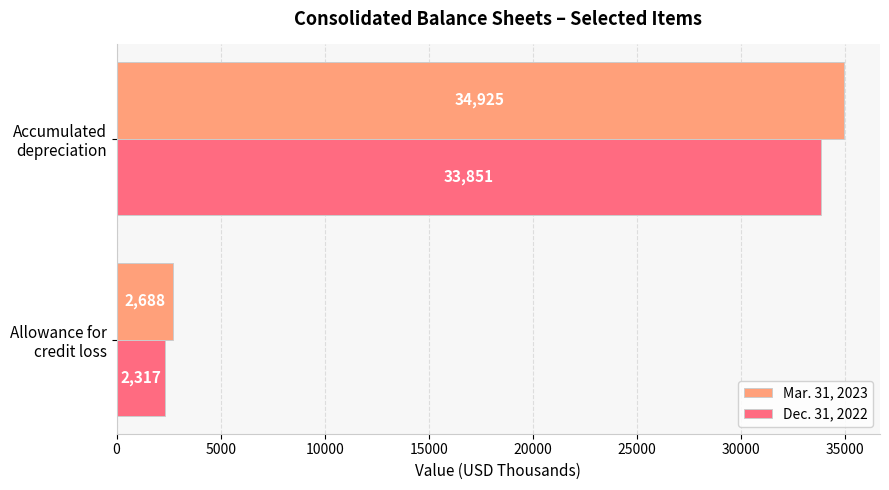

Rank the series by their average value, from highest to lowest.

Mar. 31, 2023, Dec. 31, 2022